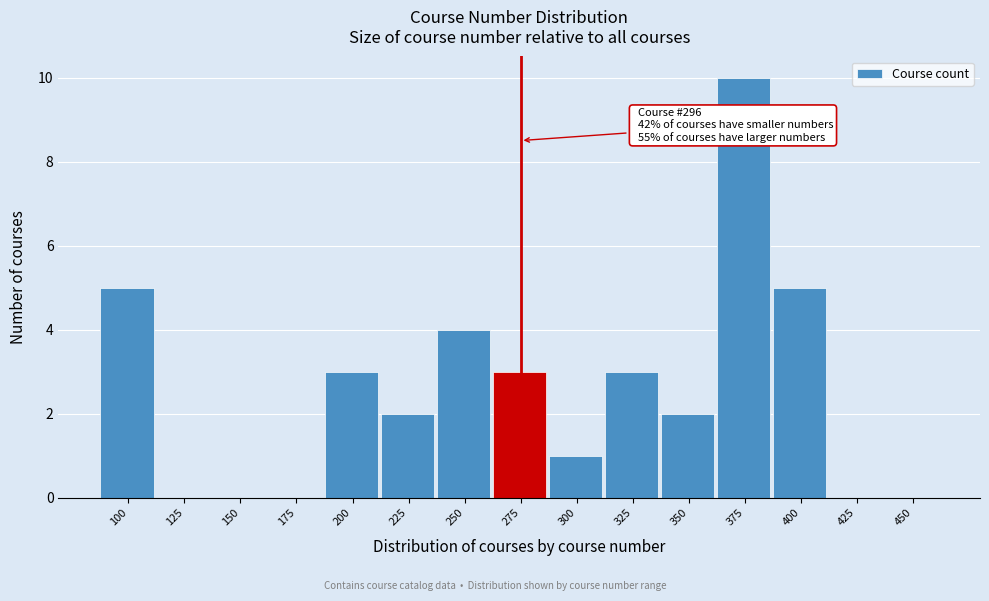

Reading left to right, transcribe all the data shown in this chart.

100=5	125=0	150=0	175=0	200=3	225=2	250=4	275=3	300=1	325=3	350=2	375=10	400=5	425=0	450=0